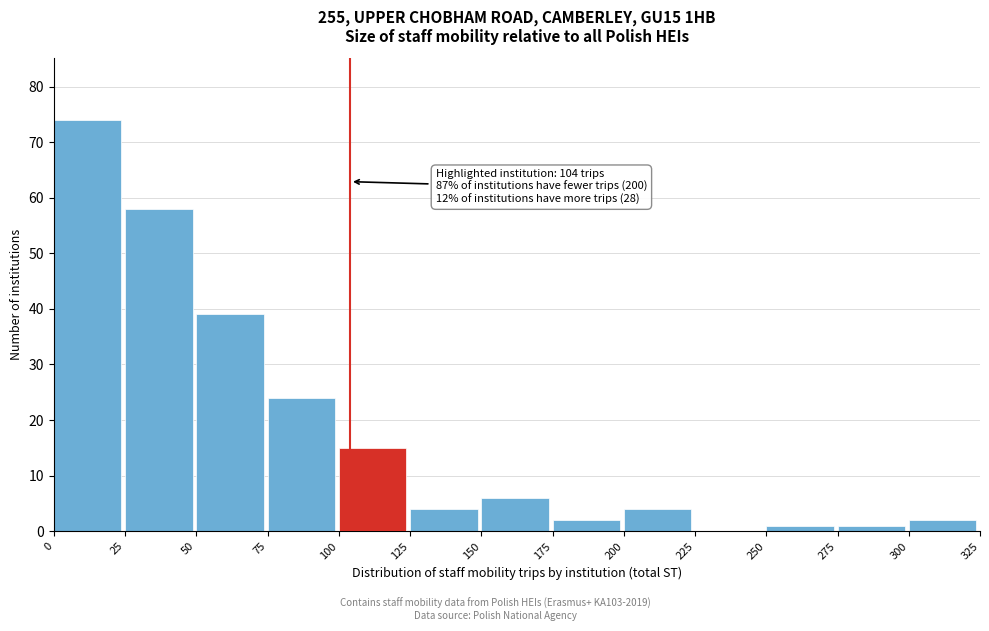

Which range on the x-axis has the tallest bar?

0 to 25